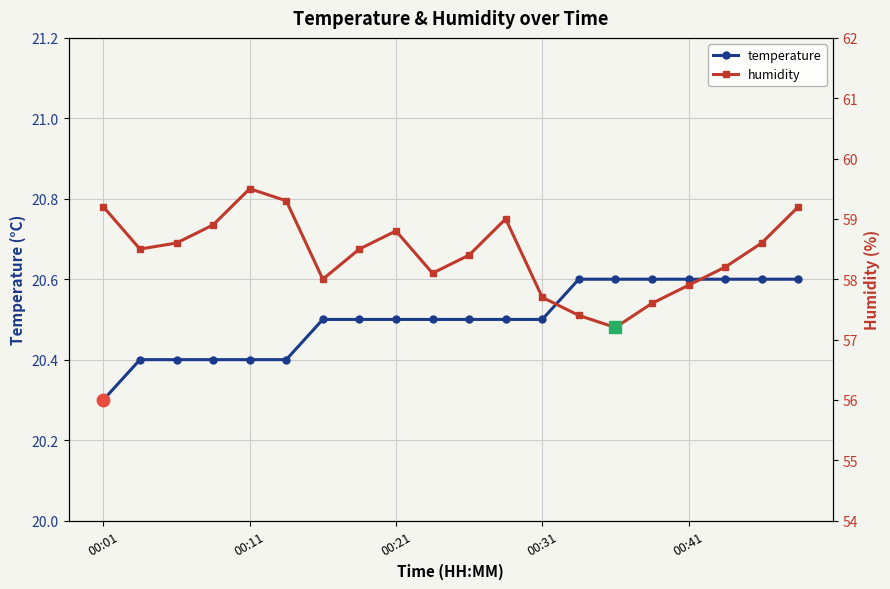

Count the temperature values in the range 20 to 21.

20